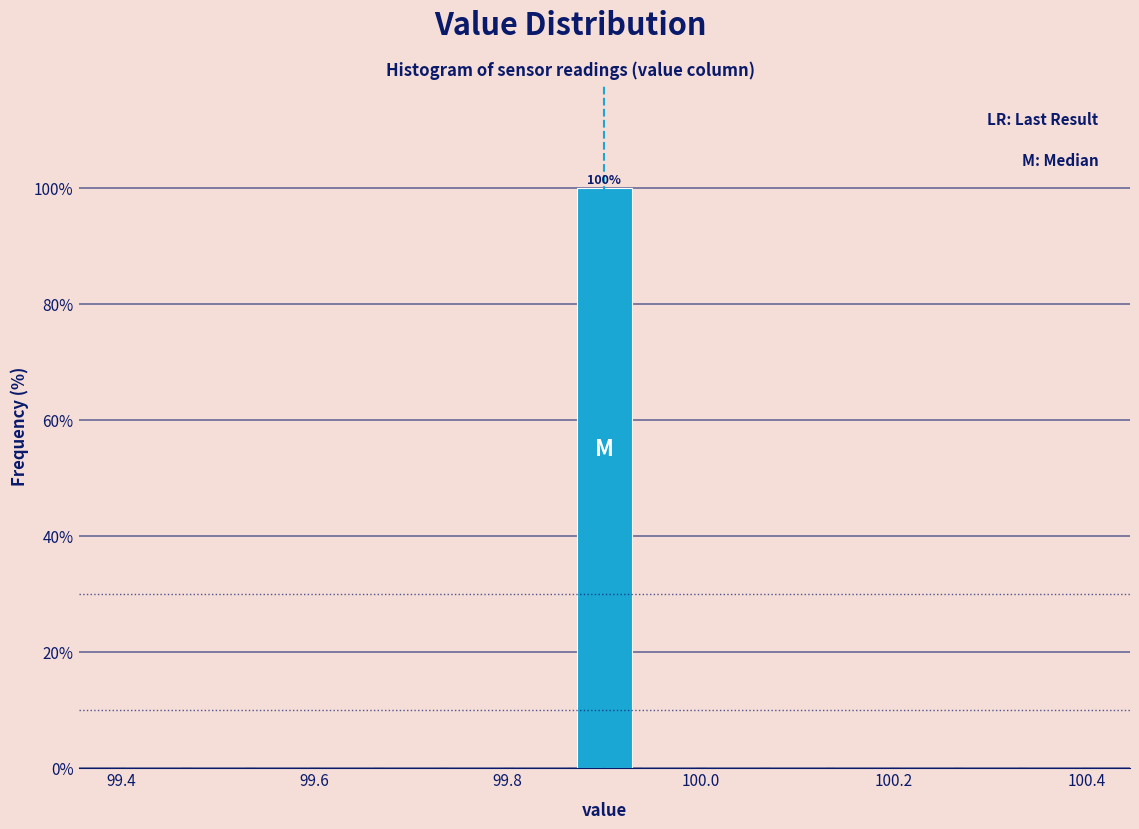

Around what value on the x-axis is the tallest bar? Give the approximate position of its centre, as read against the axis.

99.90